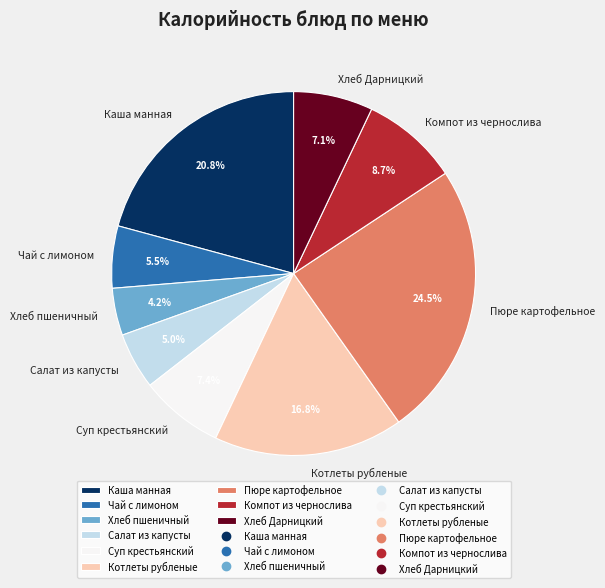

Is Каша манная the majority of the pie?

No